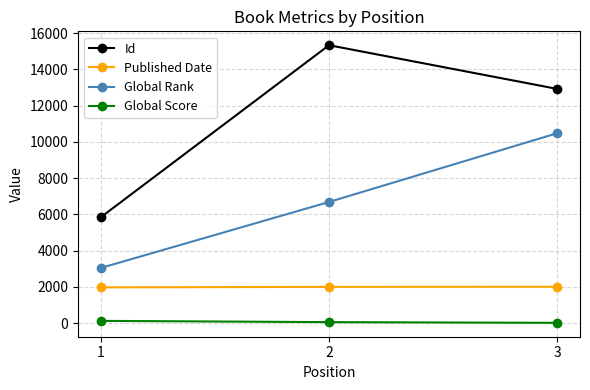

How many Id values are between 5843 and 15336?

3